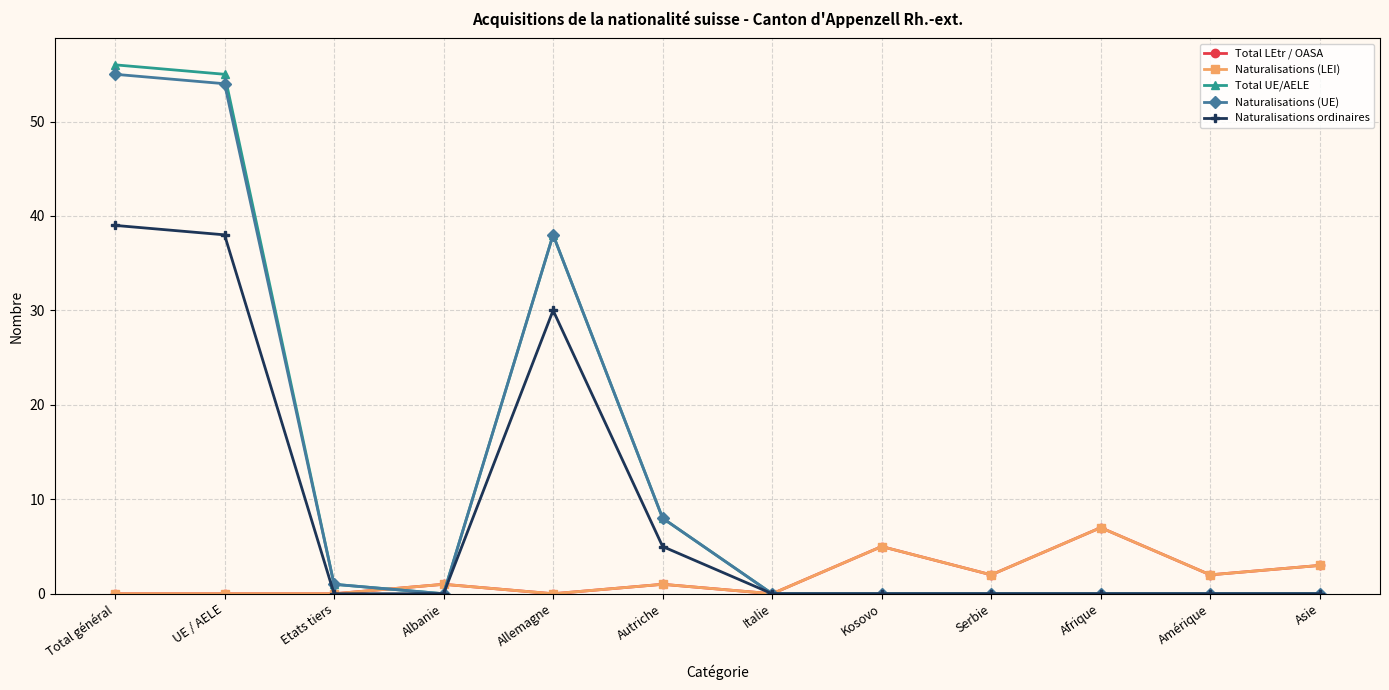

How many interior local peaks does the Total UE/AELE series have?

1